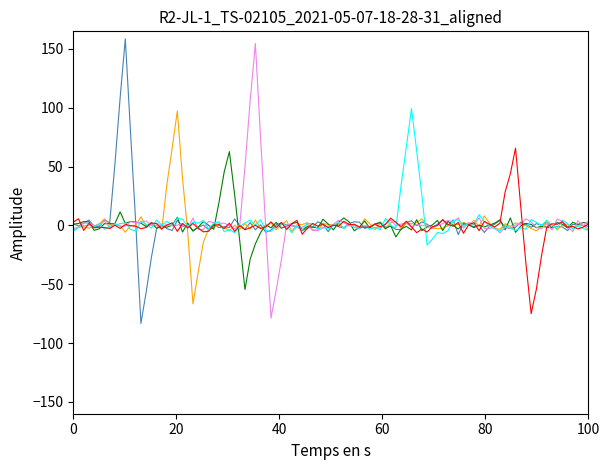

What is the maximum value shown in the chart?

158.6